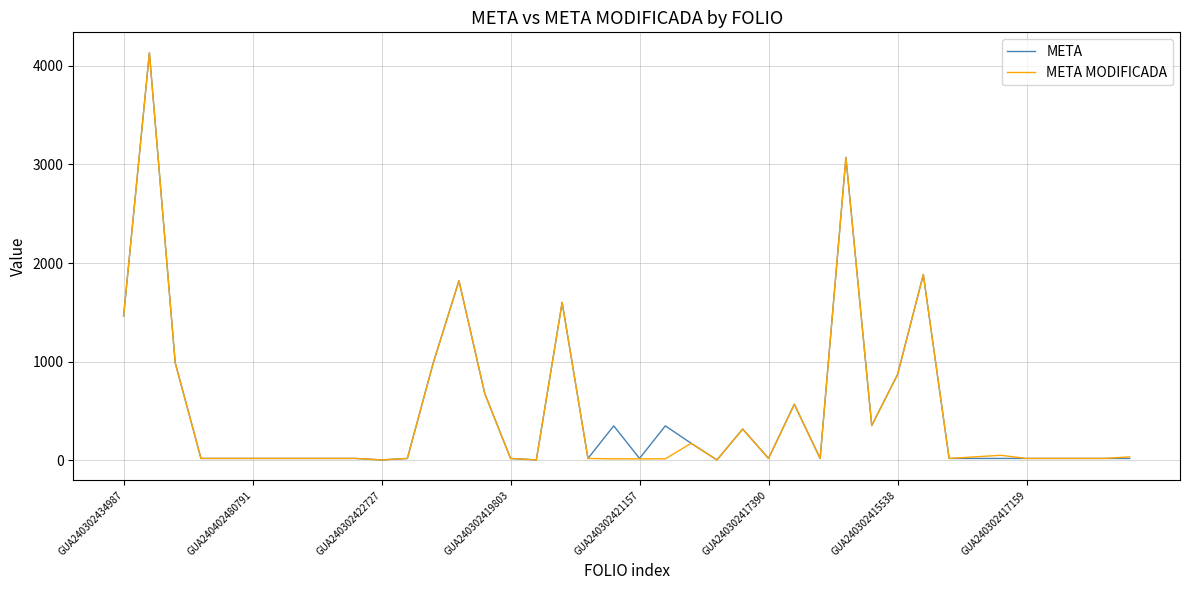

What is the maximum value shown in the chart?

4135.0